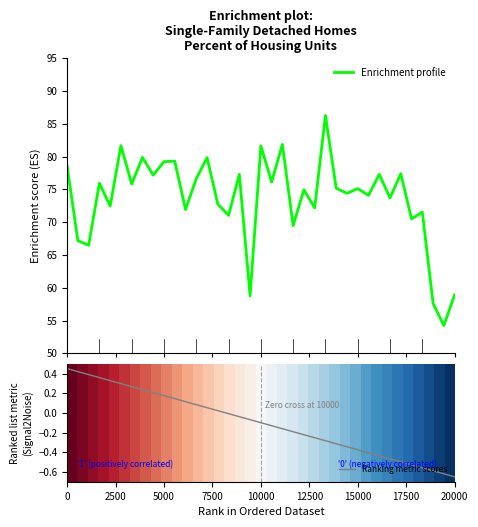

Is it true that Ranking metric scores equals 0.7 at 0?

False